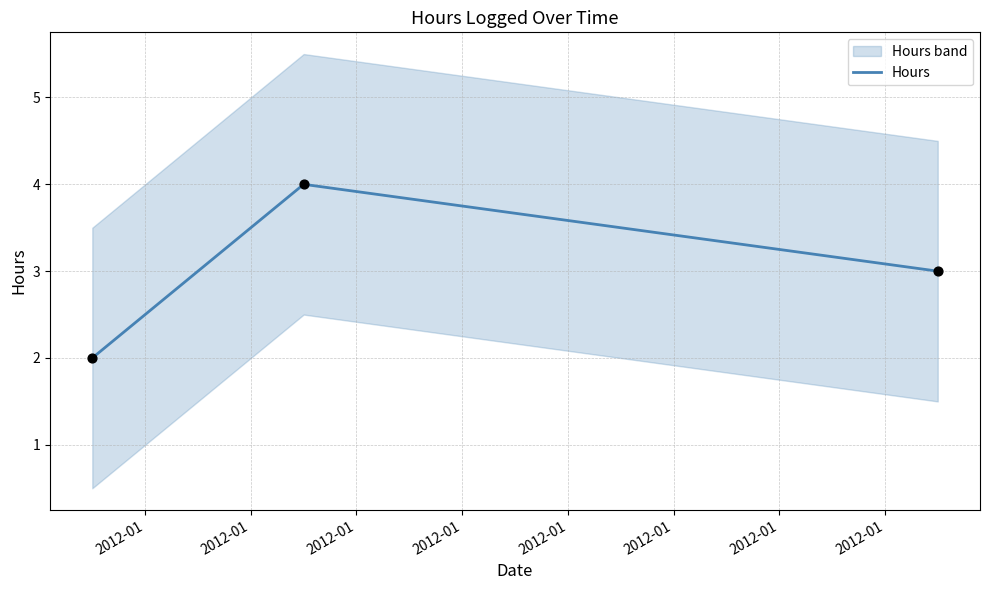

Between 2012-01 and 2012-01, which is larger?

2012-01